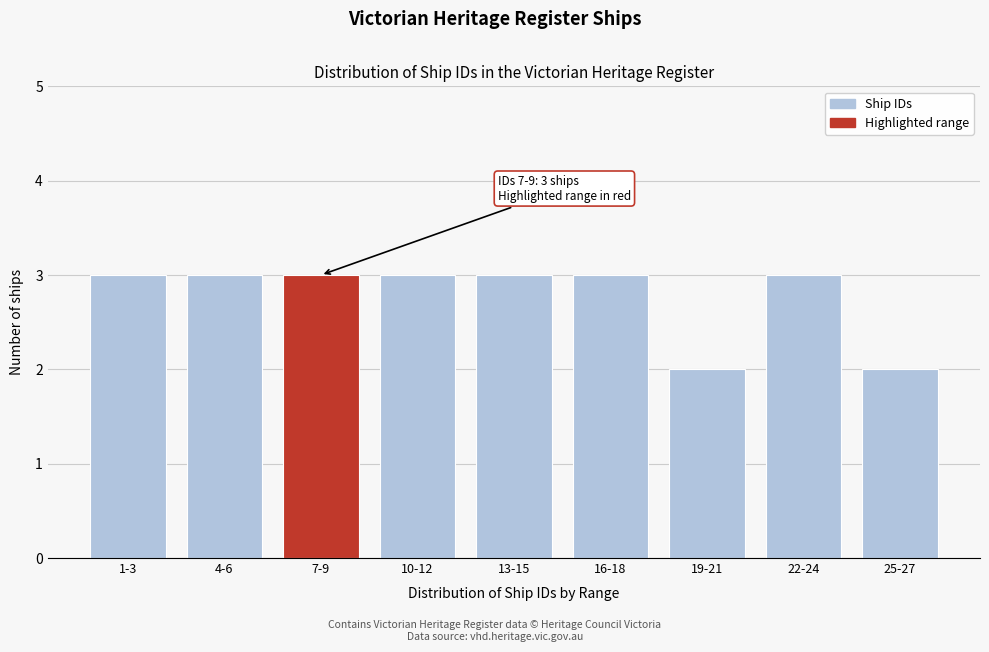

Reading left to right, what are all the values shown in this chart?

1-3=3	4-6=3	7-9=3	10-12=3	13-15=3	16-18=3	19-21=2	22-24=3	25-27=2